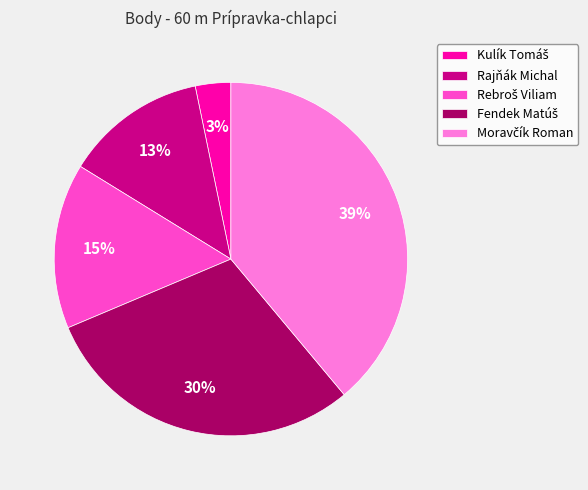

What percentage is the Rajňák Michal slice, to the nearest percent?

13%